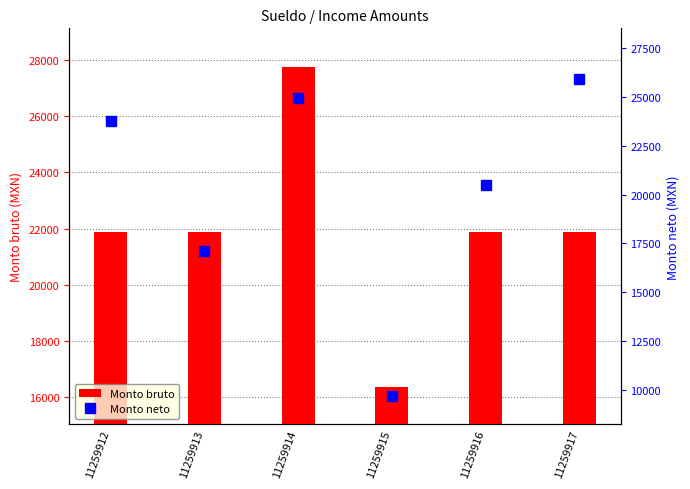

What is the sum of all Monto neto values?

121937.7